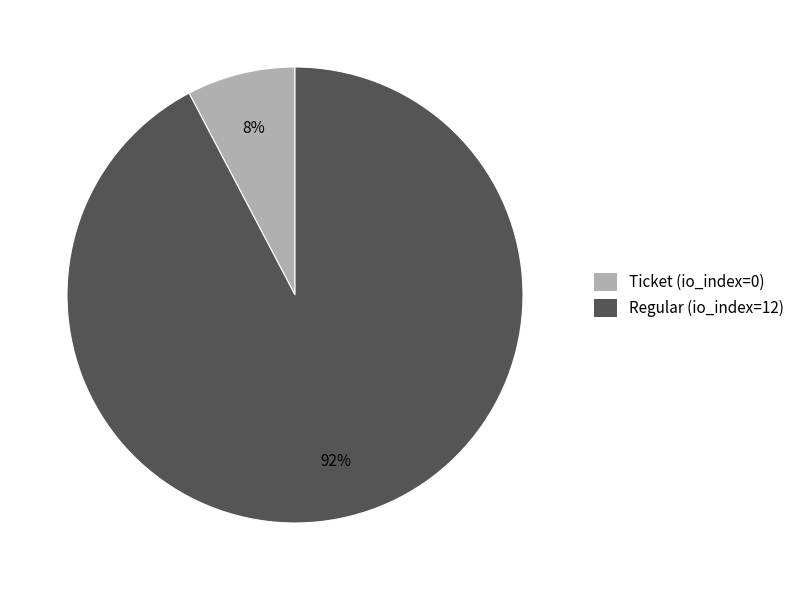

Rank the categories by value from highest to lowest.

Regular (io_index=12), Ticket (io_index=0)